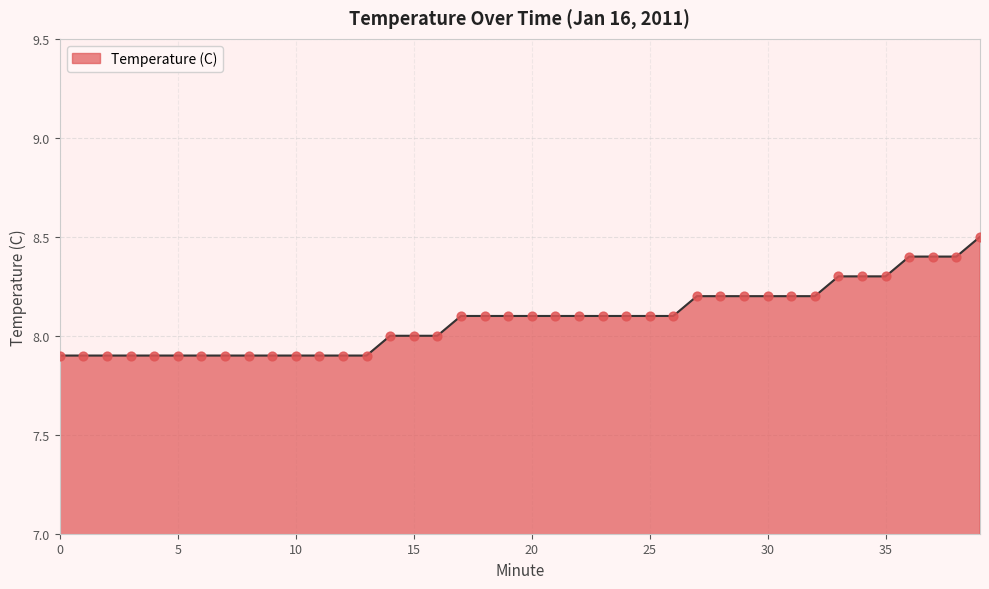

What is the greatest value displayed?

8.5